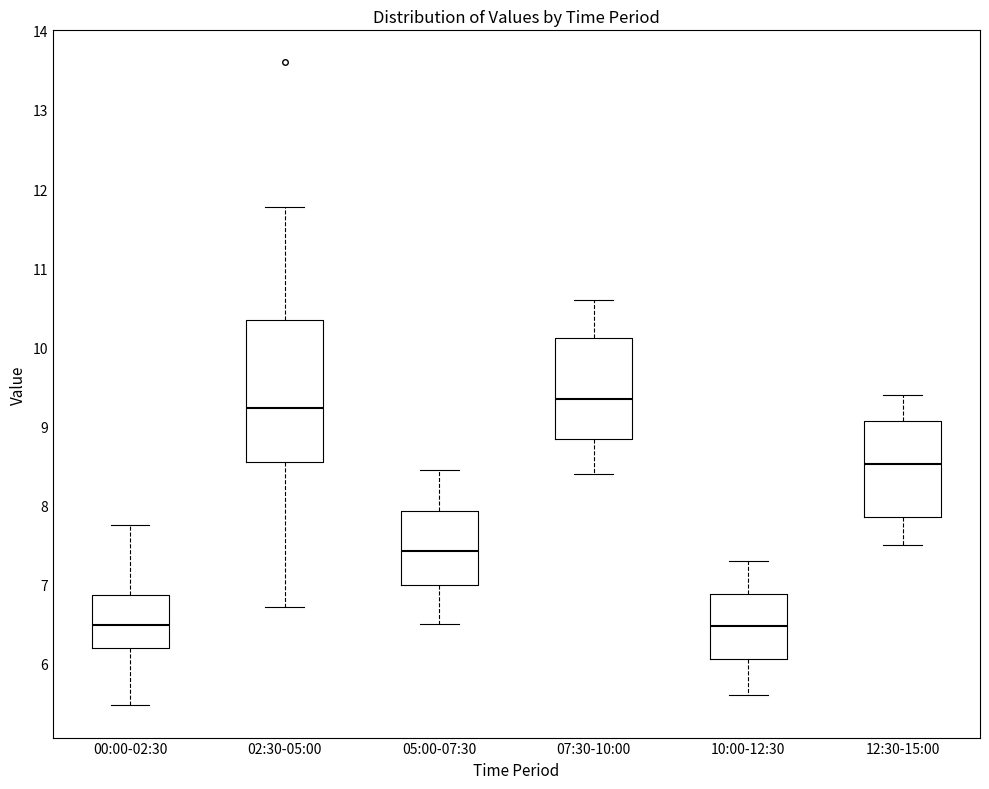

Reading left to right, read every box against the y-axis: the position of its median line, the range the box covers, and the ends of its whiskers. The values are not printed on the chart, so give them approximately, as read against the axis.

00:00-02:30: median 6.5, box 6.2 to 6.9, whiskers 5.5 to 7.8
02:30-05:00: median 9.2, box 8.6 to 10.3, whiskers 6.7 to 11.8
05:00-07:30: median 7.4, box 7.0 to 7.9, whiskers 6.5 to 8.5
07:30-10:00: median 9.4, box 8.8 to 10.1, whiskers 8.4 to 10.6
10:00-12:30: median 6.5, box 6.1 to 6.9, whiskers 5.6 to 7.3
12:30-15:00: median 8.5, box 7.9 to 9.1, whiskers 7.5 to 9.4